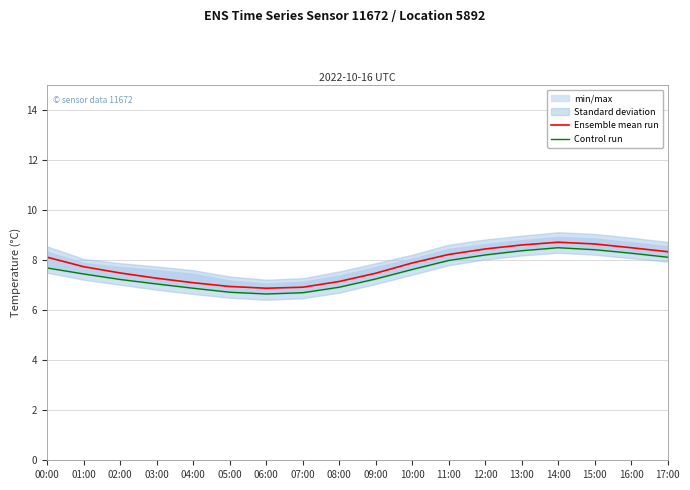

True or false: Control run and Ensemble mean run cross at least once.

False